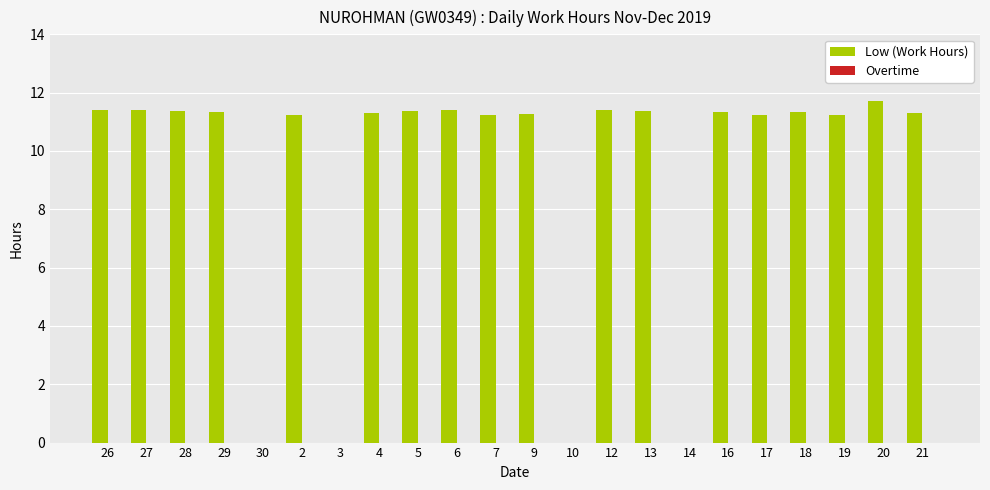

Where does the data first go above 11?

26